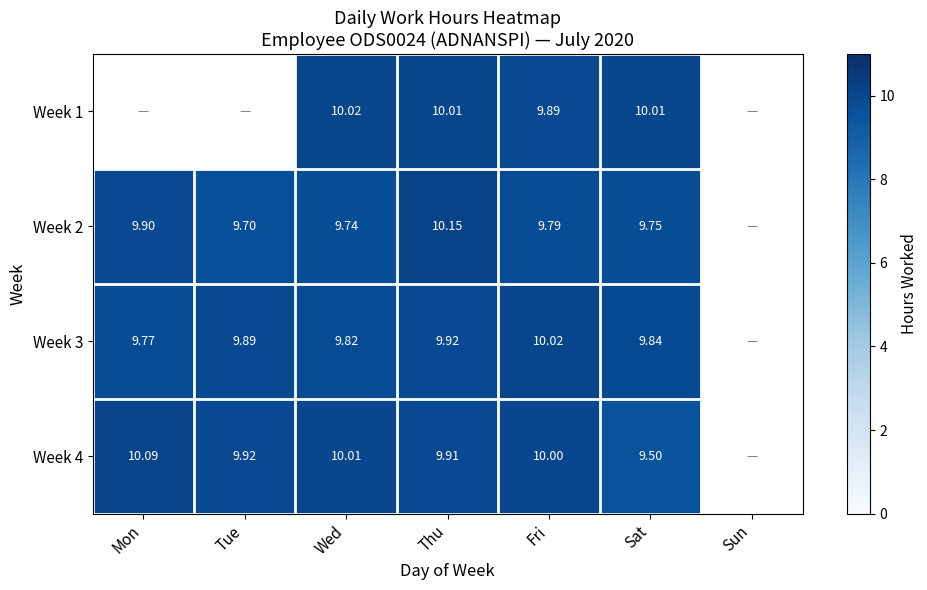

Is the value of Week 2 at Thu greater than the value of Week 1 at Wed?

Yes